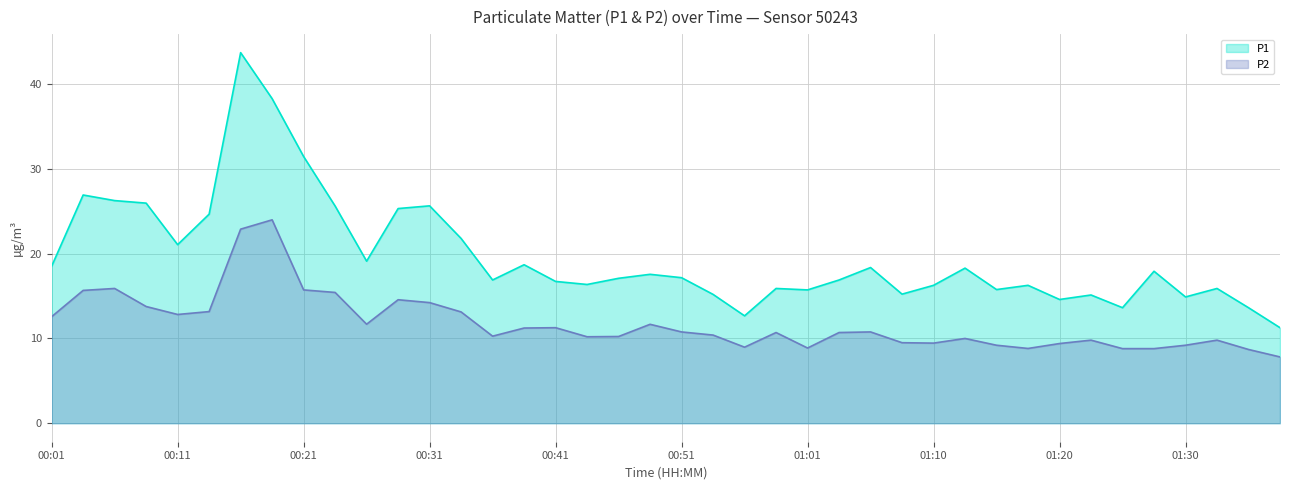

What is the sum of all P1 values?

788.6